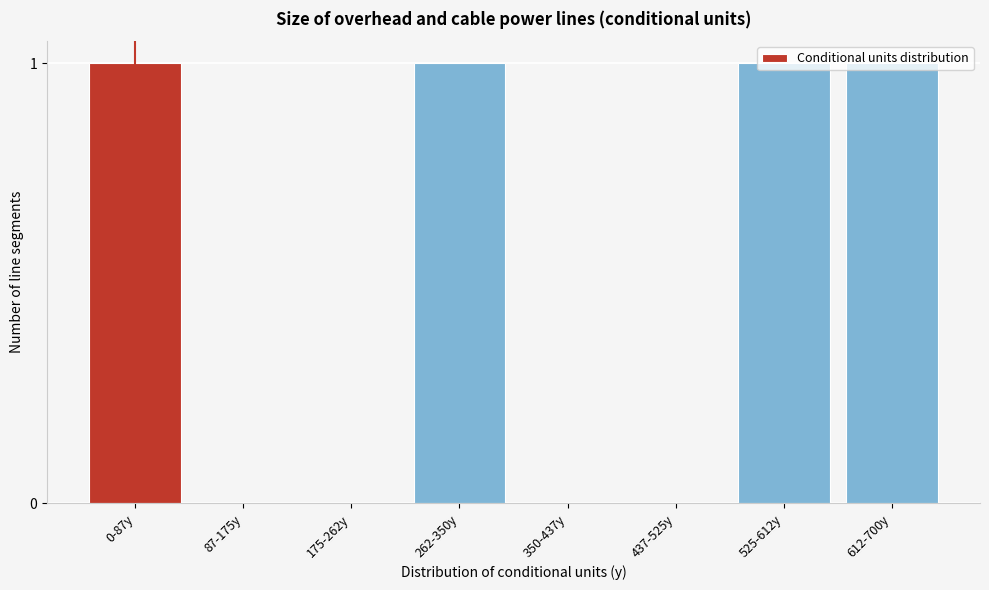

What is the change in value from 175-262у to 525-612у?

+1